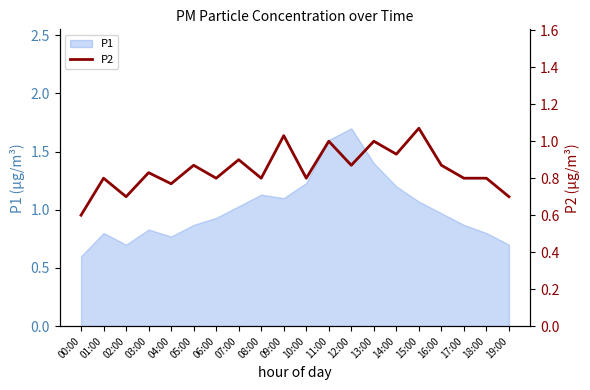

At which label does P1 reach its minimum?

00:00